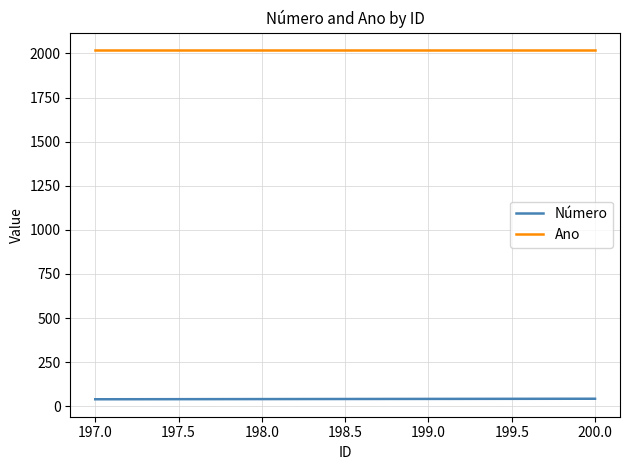

True or false: Número and Ano cross at least once.

False